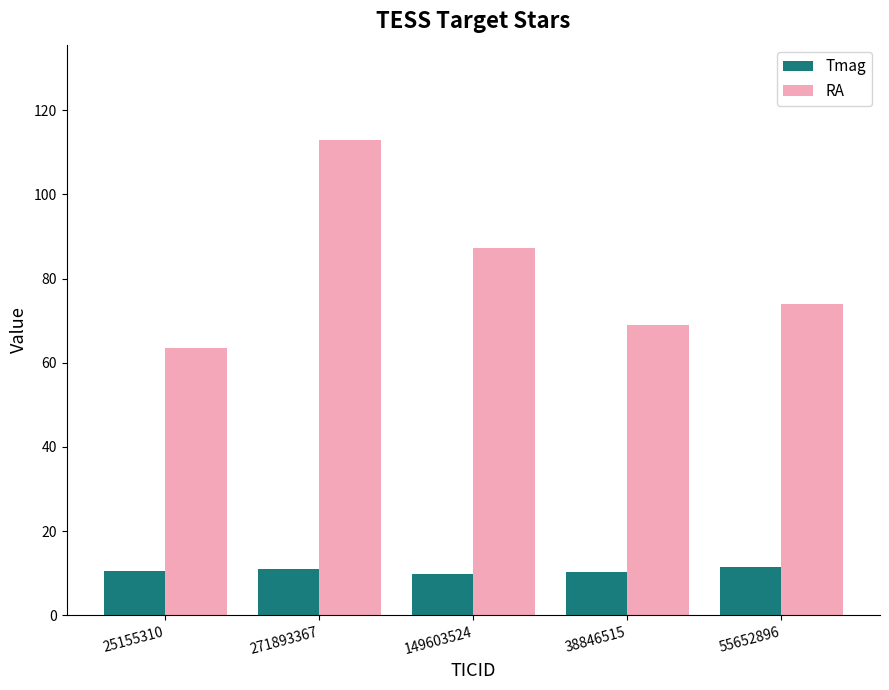

What is the difference between the second highest and second lowest values in the RA series?

18.2